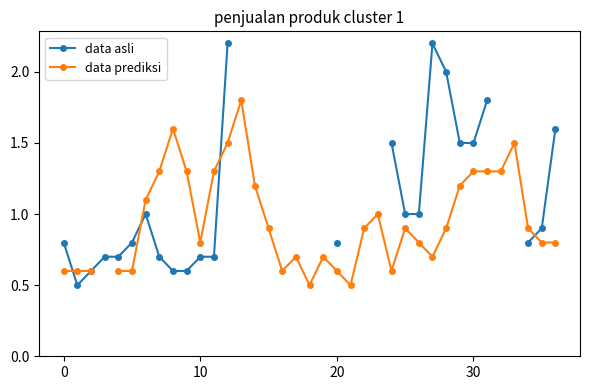

What is the maximum value shown in the chart?

2.2